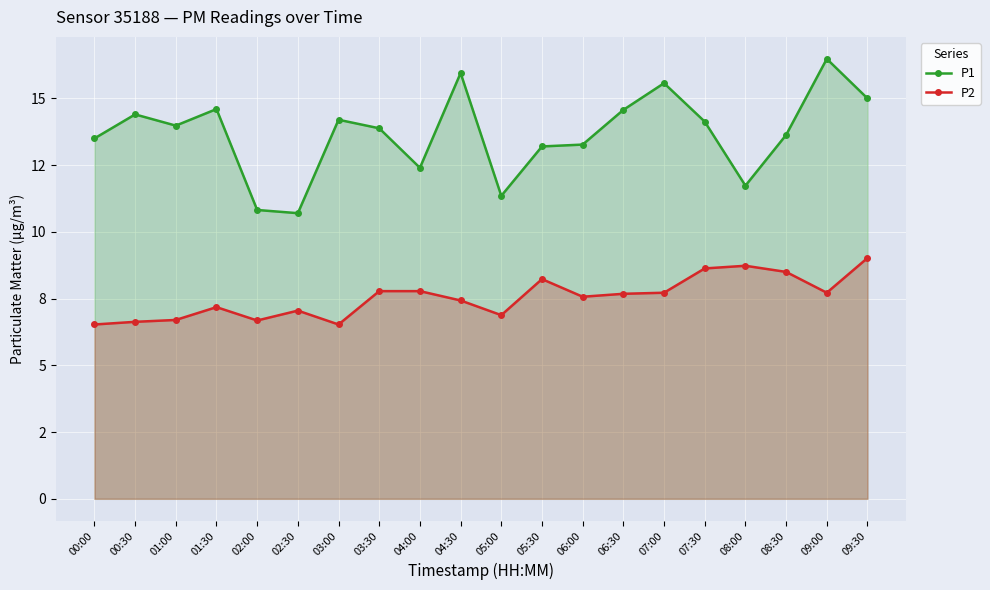

What is the label of the 18th point from the right?

01:00